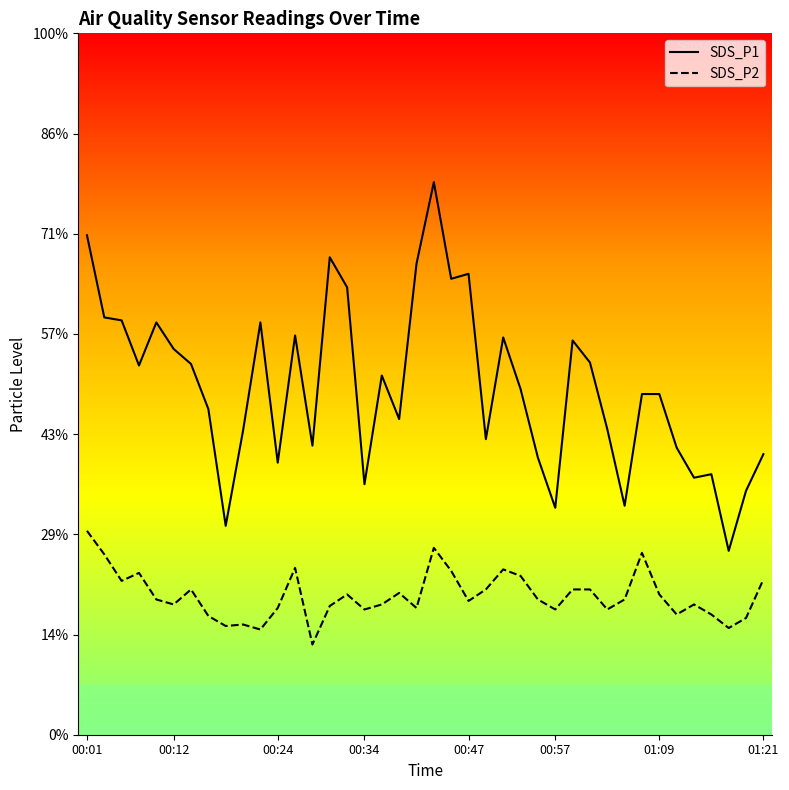

The value of SDS_P2 at 35 is 4.0. True or false?

False